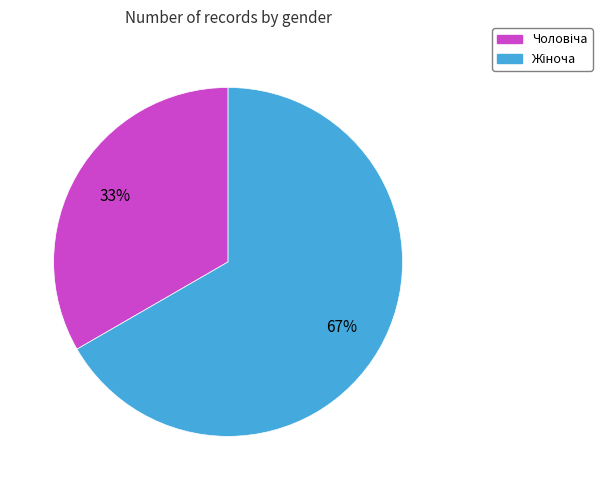

Does any single category account for the majority?

Yes